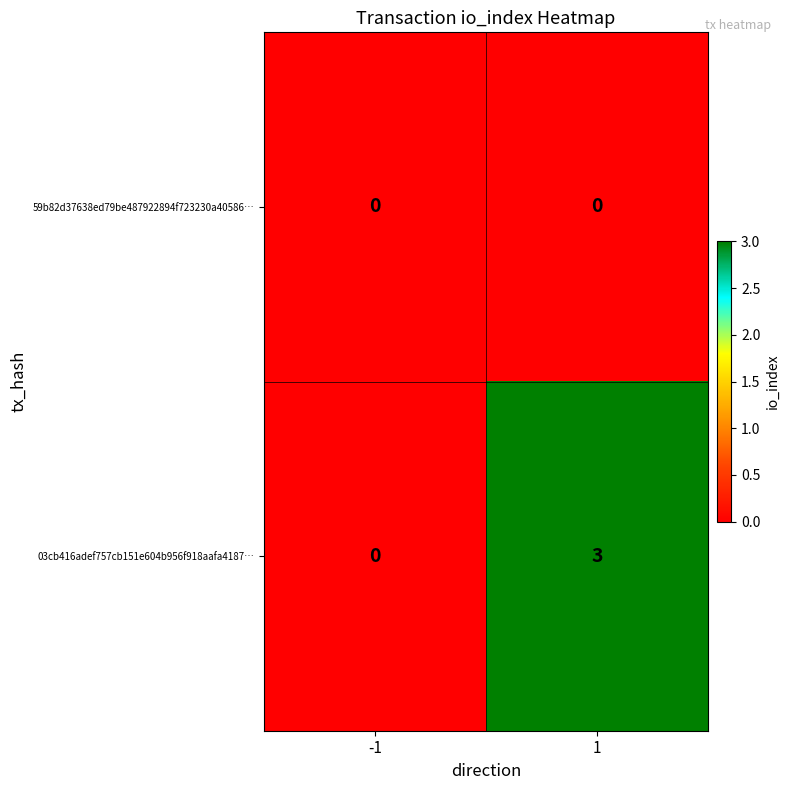

What is the difference between the highest and lowest values at 1?

3